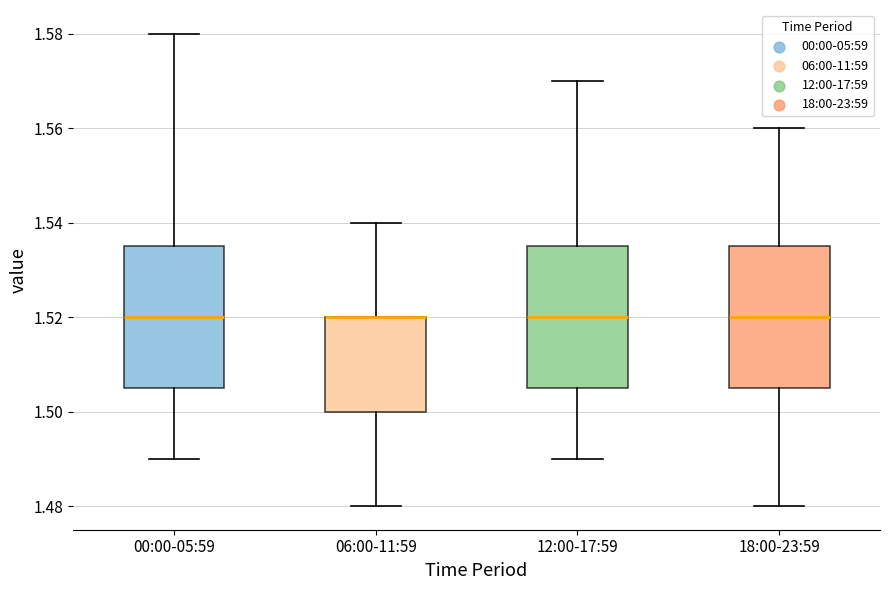

Reading left to right, transcribe this box plot: for each box, give where its median line is, the range the box spans, and where its two whiskers end, as read against the y-axis. The values are not printed on the chart, so give them approximately, as read against the axis.

00:00-05:59: median 1.520, box 1.506 to 1.536, whiskers 1.490 to 1.580
06:00-11:59: median 1.520 (drawn on the box's upper edge), box 1.500 to 1.520, whiskers 1.480 to 1.540
12:00-17:59: median 1.520, box 1.506 to 1.536, whiskers 1.490 to 1.570
18:00-23:59: median 1.520, box 1.506 to 1.536, whiskers 1.480 to 1.560